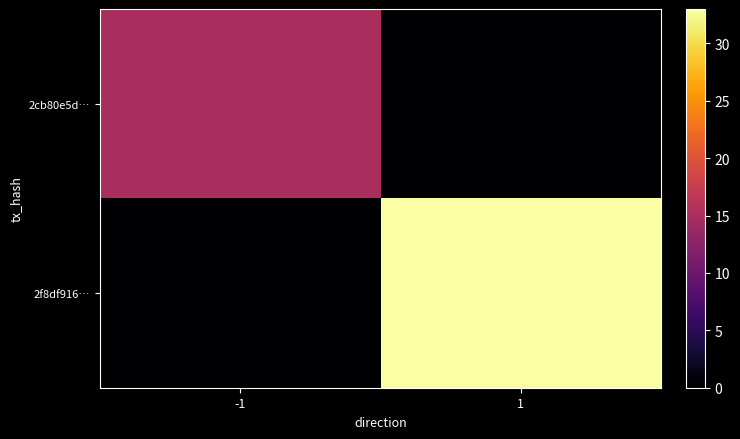

Which series has the largest total across all categories?

2f8df916…